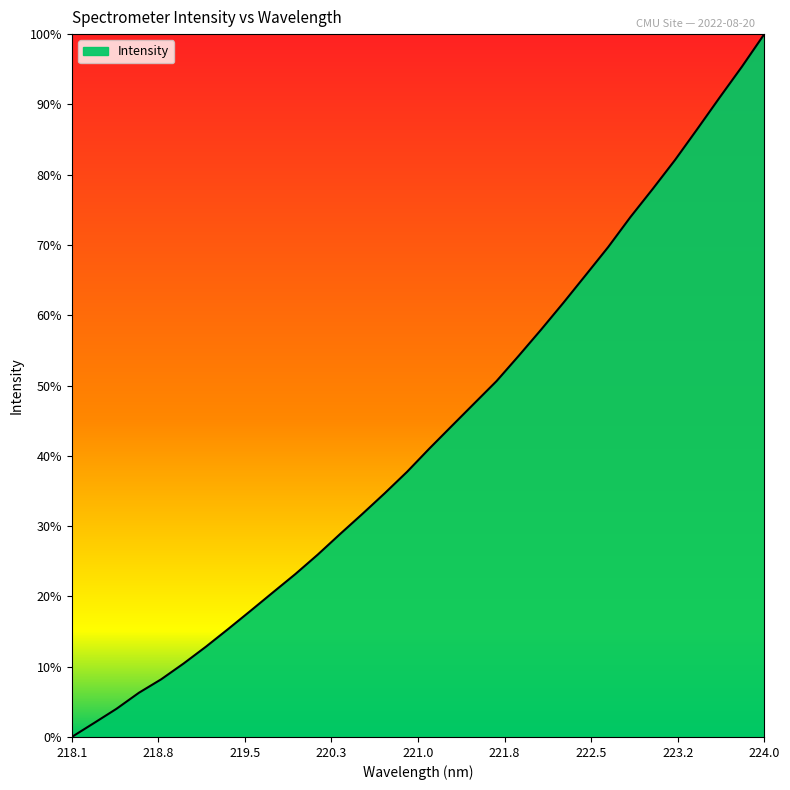

Rank the categories by value from lowest to highest.

218.0596, 218.2508, 218.442, 218.6332, 218.8244, 219.0156, 219.2067, 219.3979, 219.589, 219.7801, 219.9712, 220.1623, 220.3533, 220.5444, 220.7354, 220.9264, 221.1174, 221.3083, 221.4993, 221.6902, 221.8812, 222.0721, 222.263, 222.4538, 222.6447, 222.8355, 223.0264, 223.2172, 223.408, 223.5987, 223.7895, 223.9802